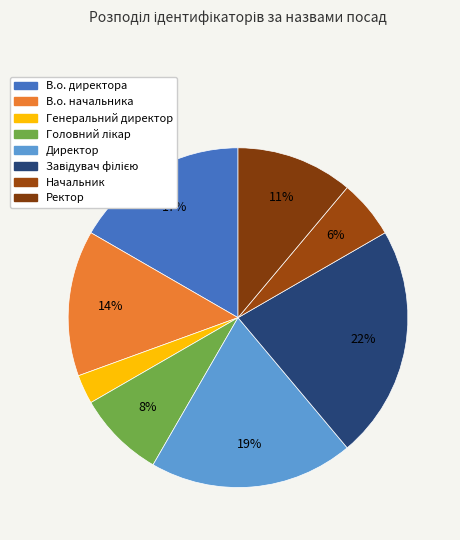

How many segments does this pie chart have?

8